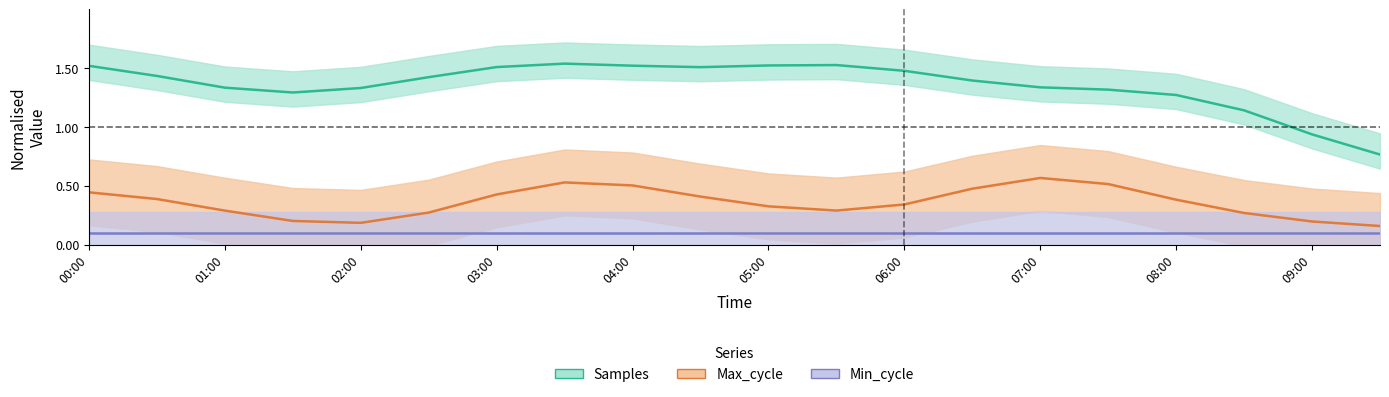

What is the average value of the Samples series?

1.4